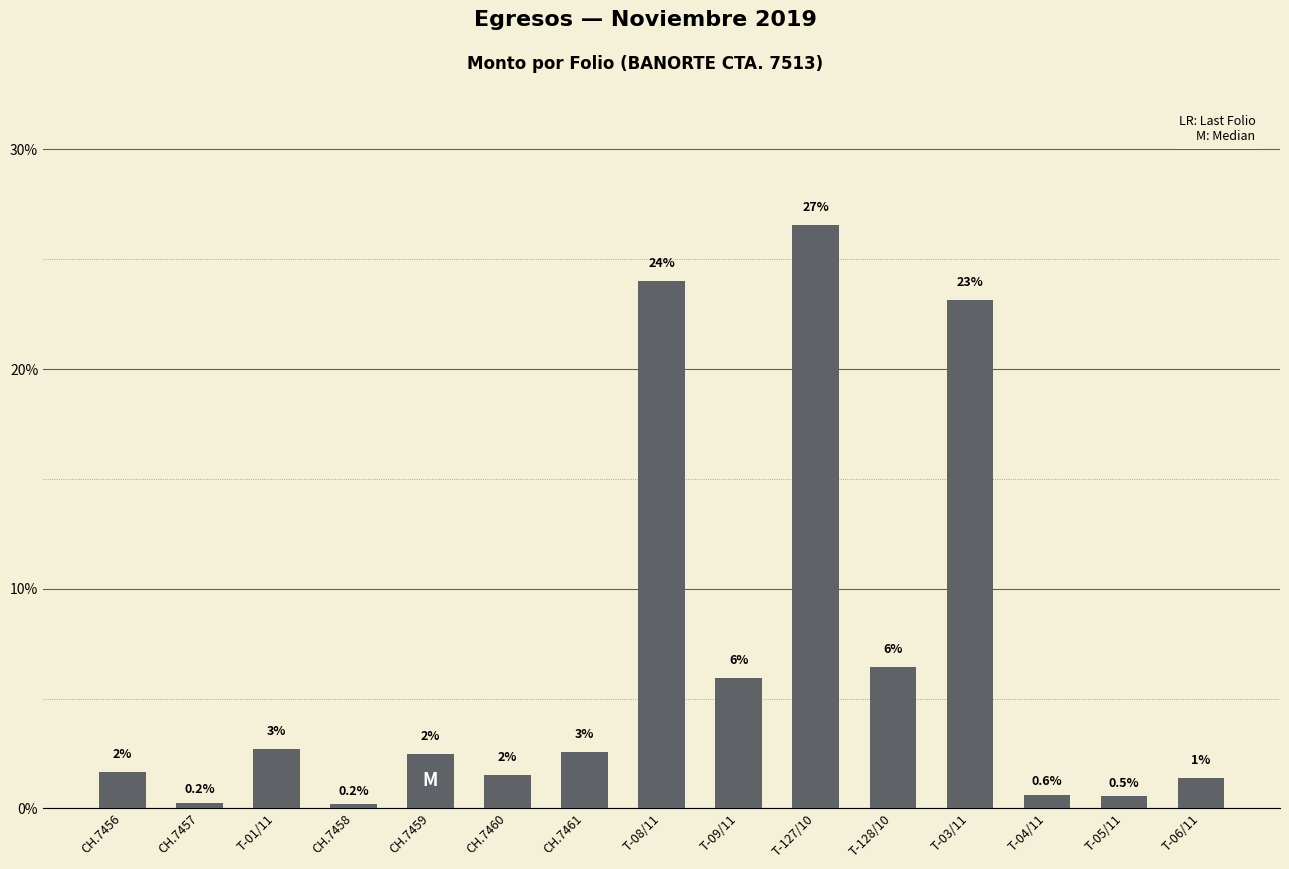

Are the bars horizontal?

No